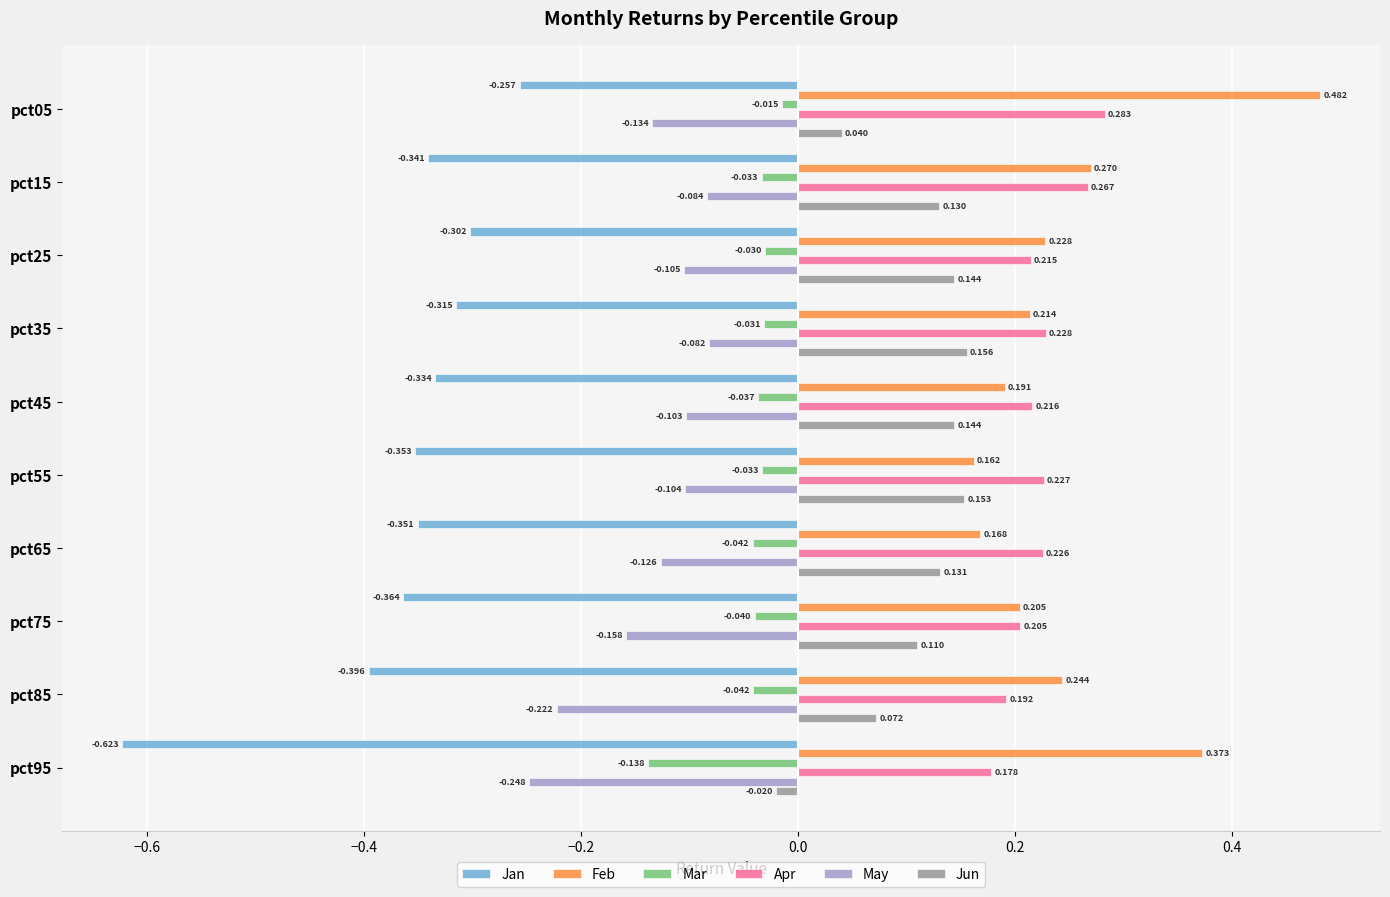

Which series has the largest range (max minus min)?

Jan